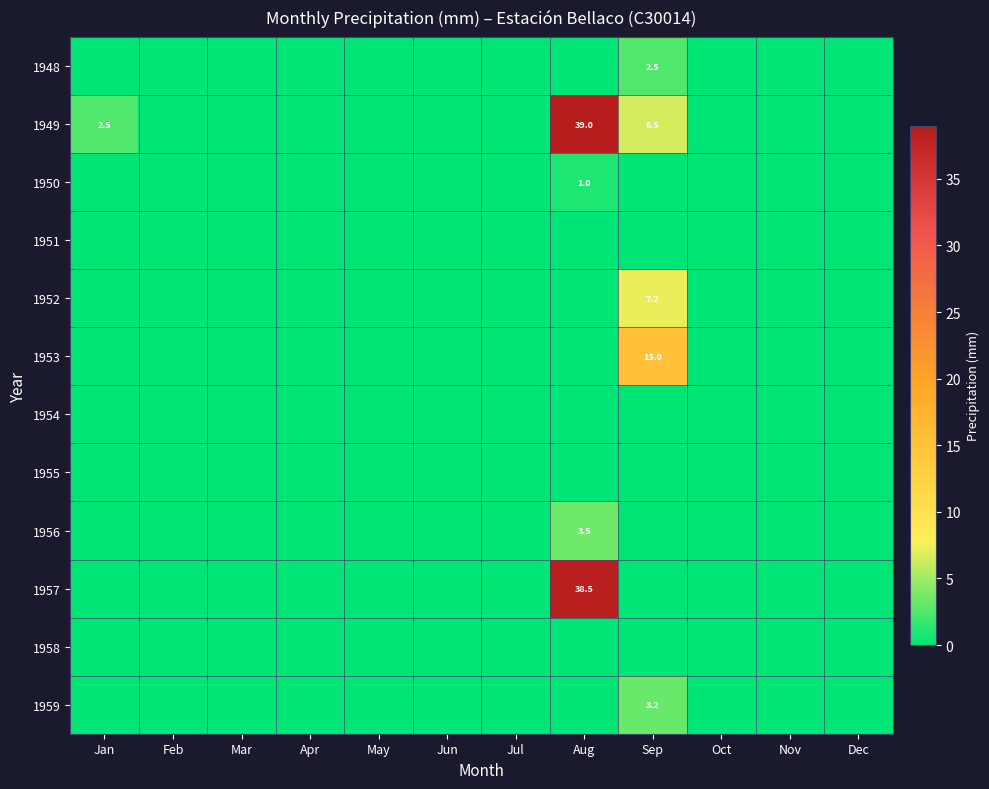

Is it true that 1959 equals 3.2 at Sep?

True